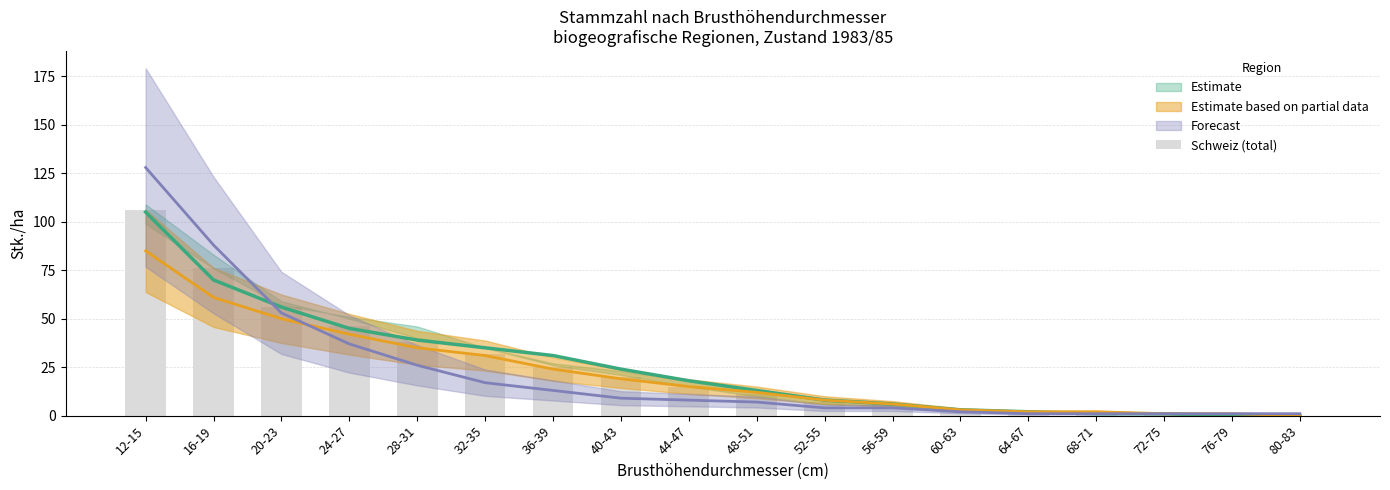

At which category does the chart reach its peak across all series?

12-15